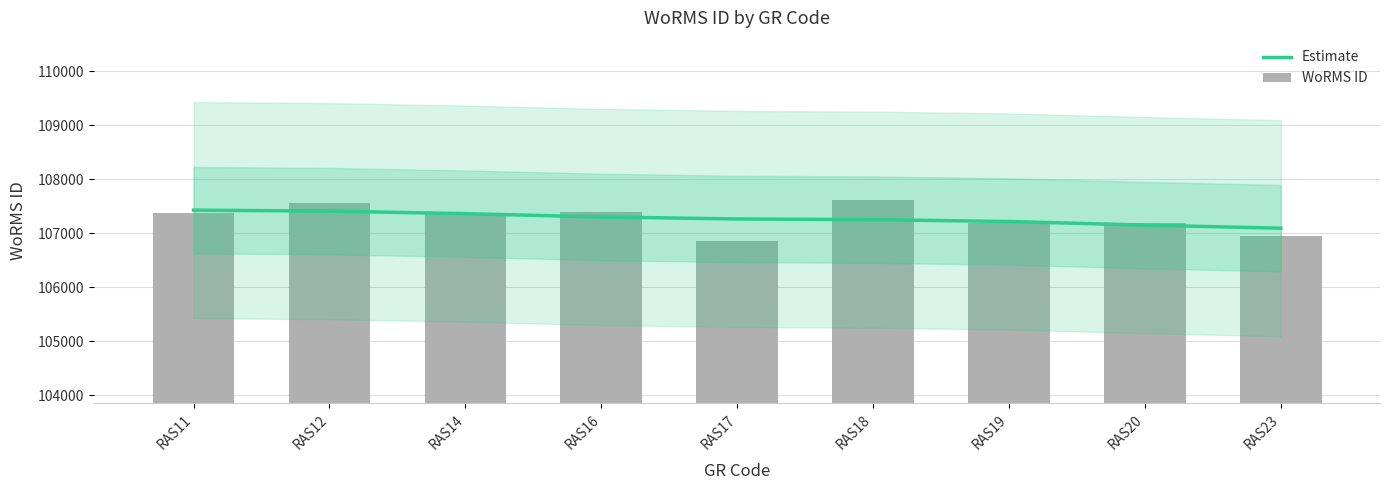

Which category has the highest value in the Estimate series?

RAS11